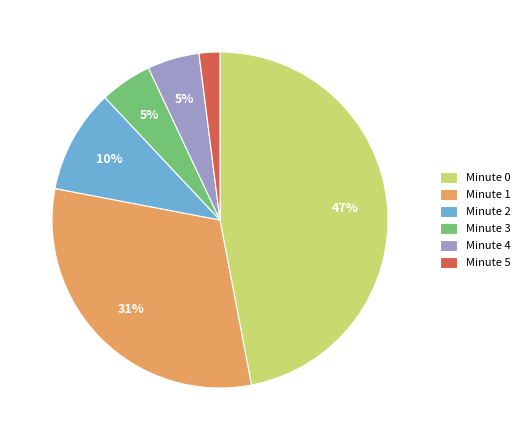

Does any single category account for the majority?

No